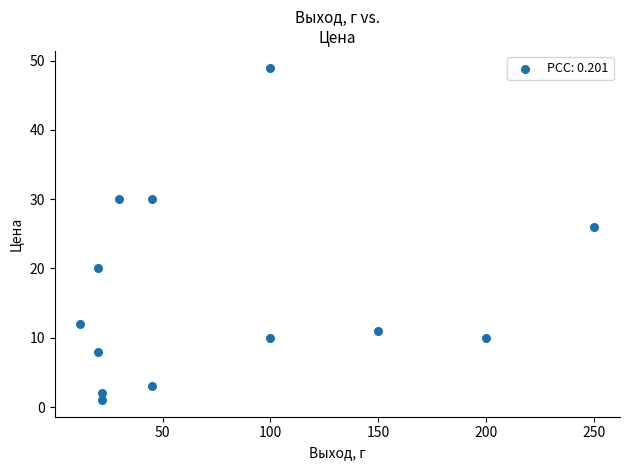

What Y value in the scatter plot is closest to 25?

26